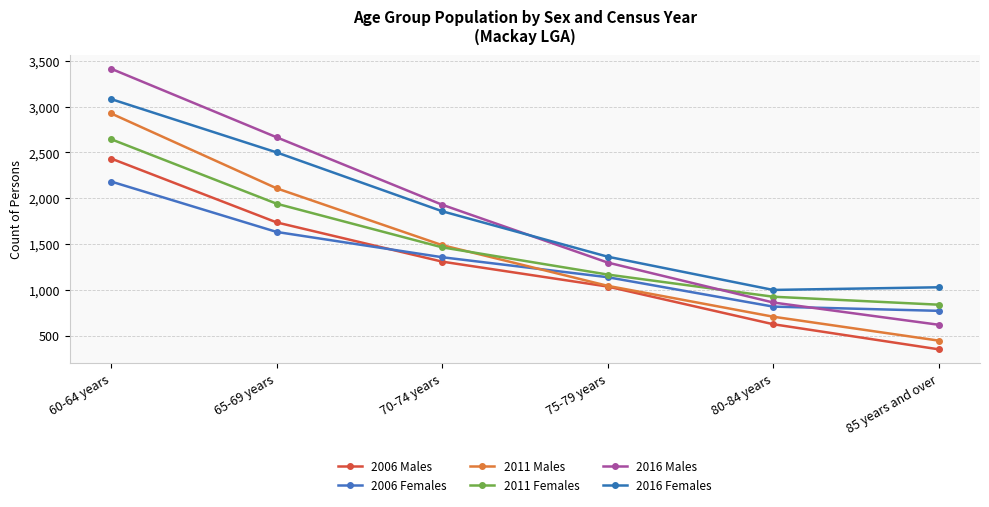

True or false: 2006 Males and 2016 Males intersect in this chart.

False